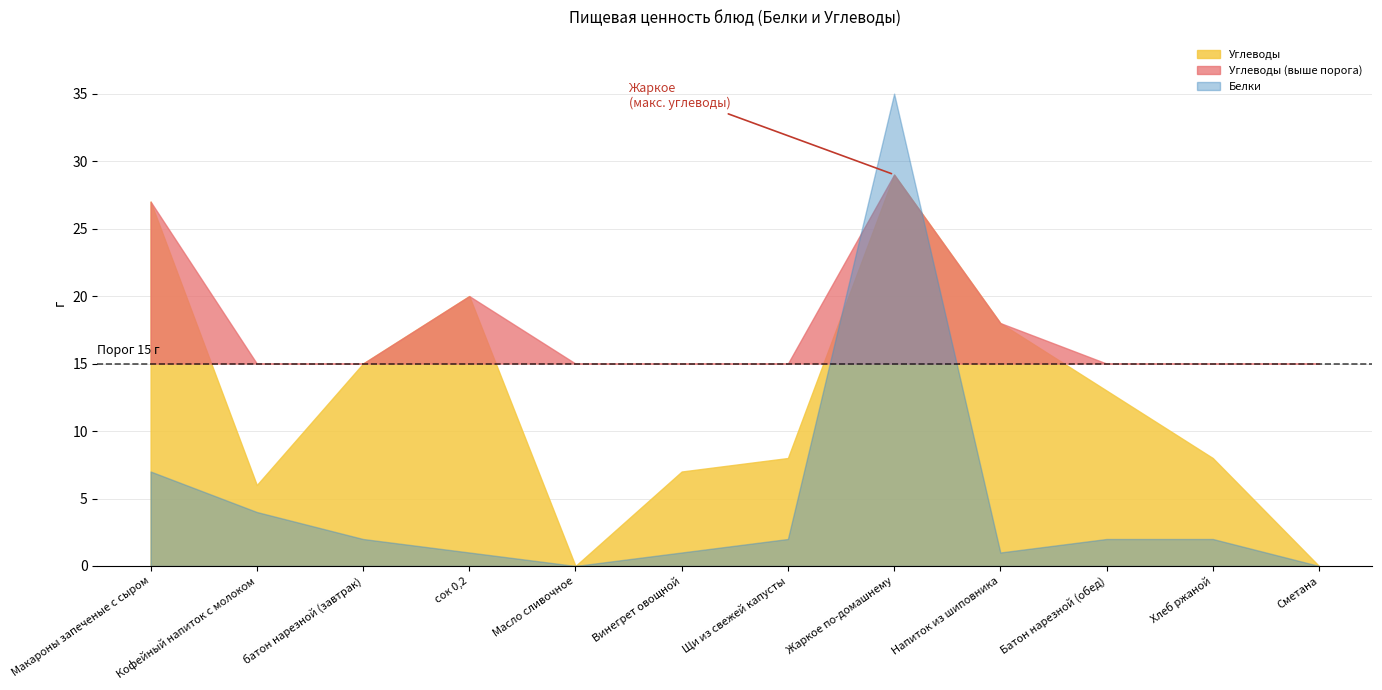

What is the average value of the Белки series?

5